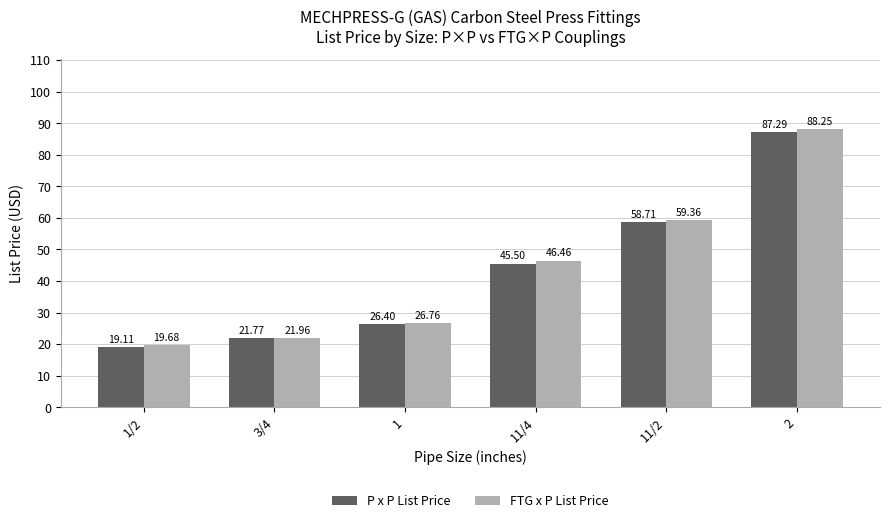

What is the difference between the second highest and minimum values in the P x P List Price series?

39.6